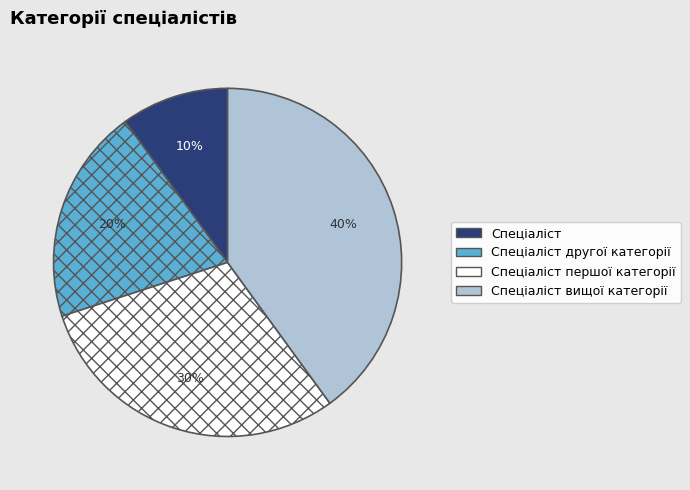

Is there any slice that represents more than half of the pie?

No